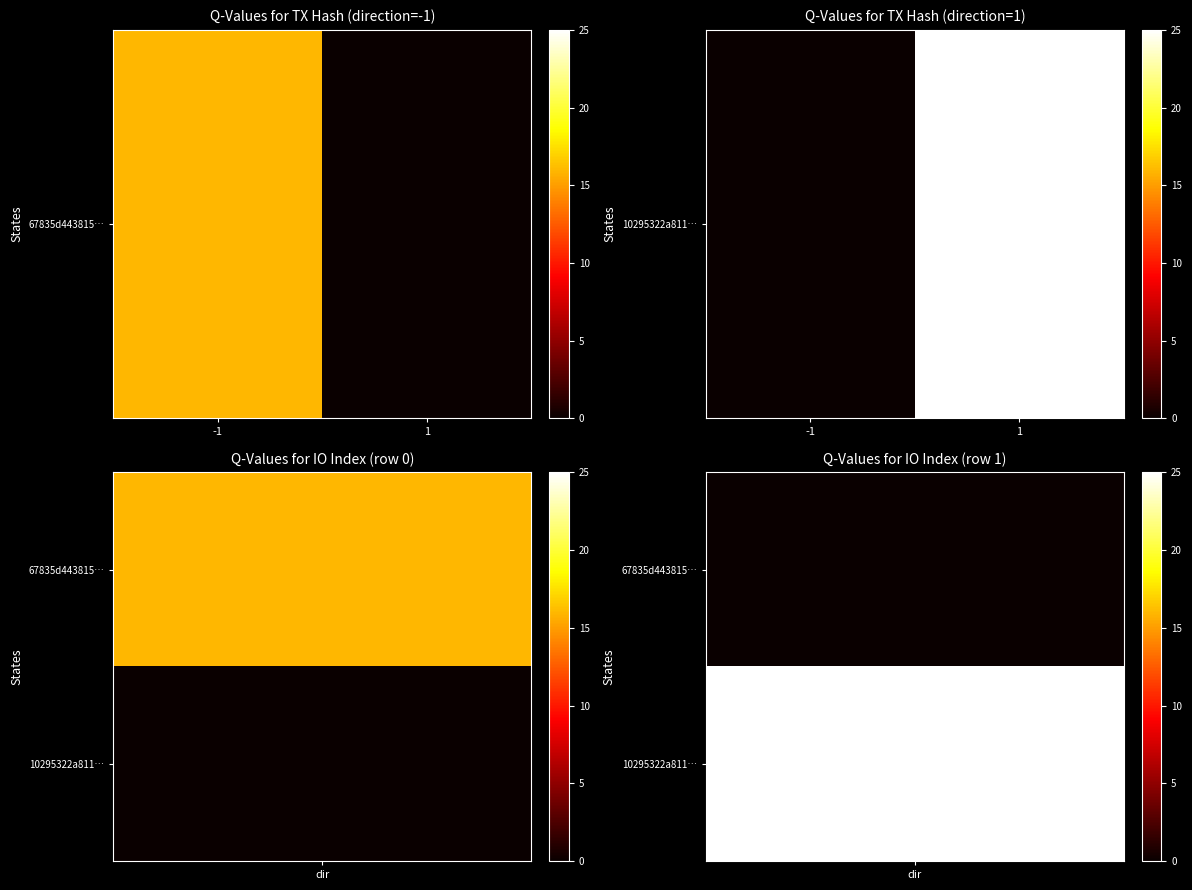

Rank the categories by value from lowest to highest.

-1, 1